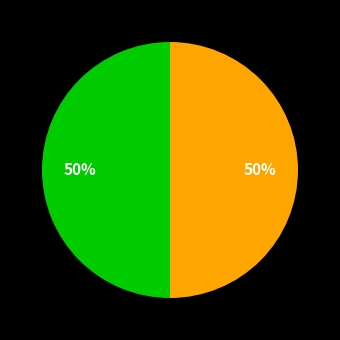

To the nearest percent, what is the average slice percentage?

50%